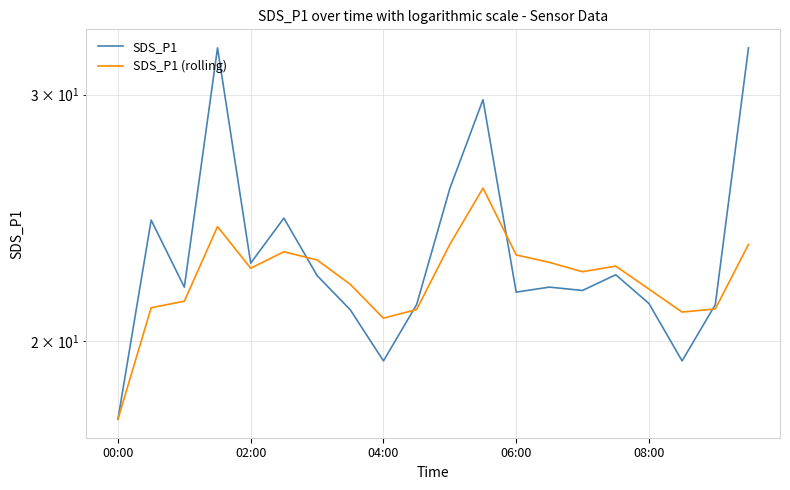

Which series has the largest total across all categories?

SDS_P1